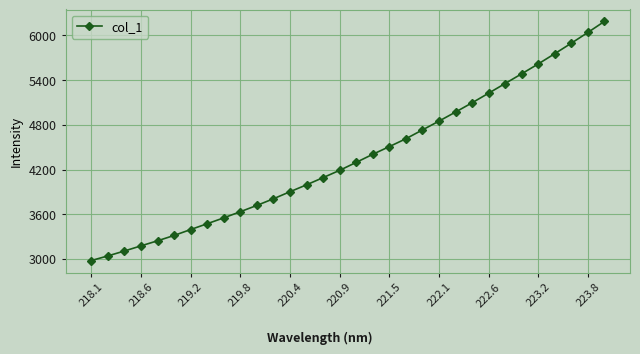

What is the difference between the maximum and second lowest values?

3146.6